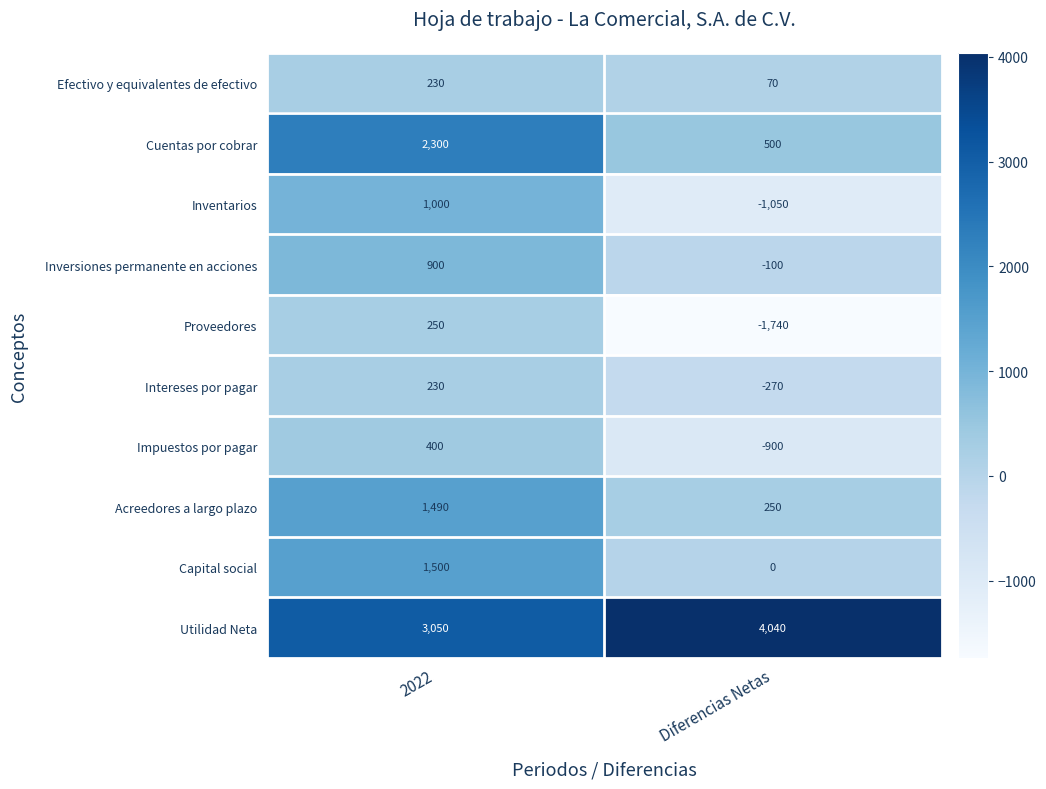

What is the sum of all Impuestos por pagar values?

-500